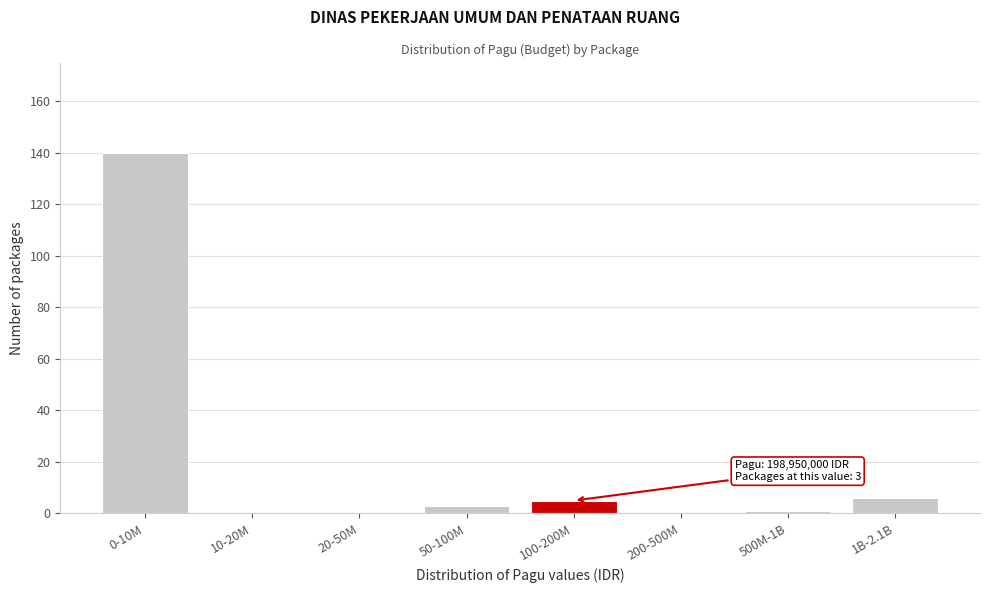

Reading left to right, transcribe all the data shown in this chart.

0-10M=140	10-20M=0	20-50M=0	50-100M=3	100-200M=5	200-500M=0	500M-1B=1	1B-2.1B=6